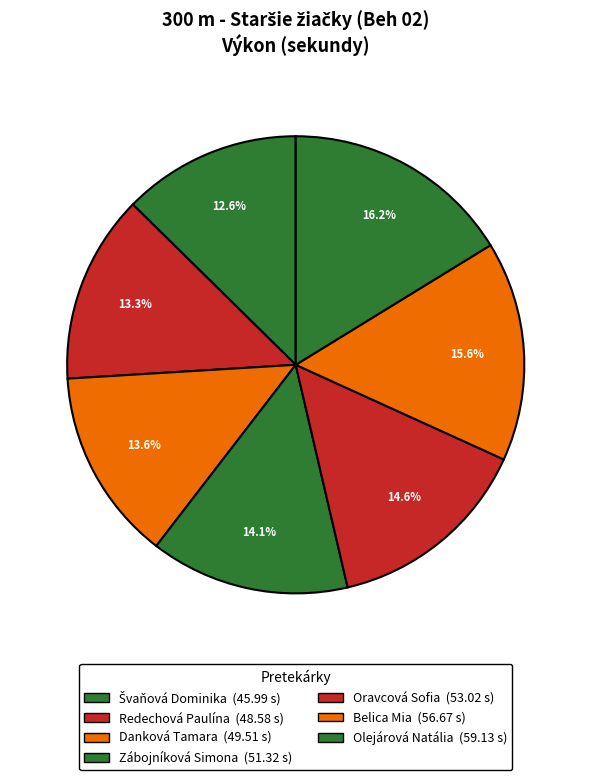

What is the change in value from Danková Tamara to Belica Mia?

+7.2